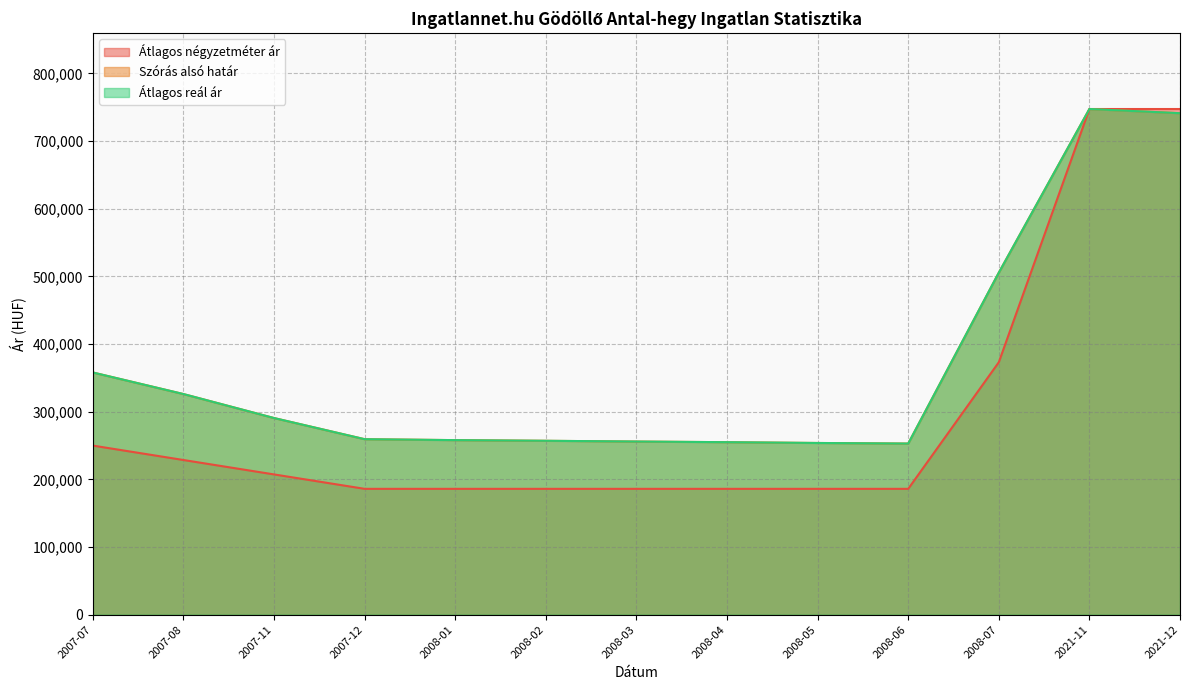

What is the sum of the Szórás alsó határ values at 2008-03 and 2008-01?

513933